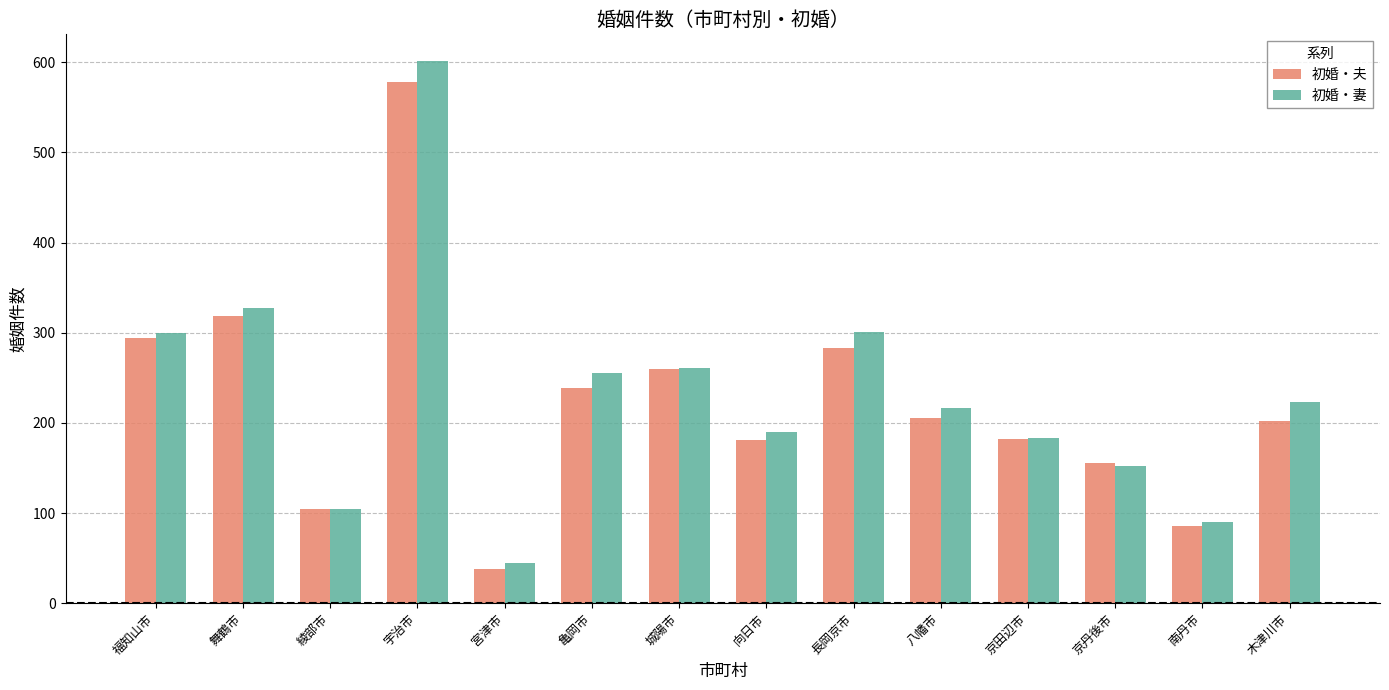

At which label is 初婚・妻 closest to 323?

舞鶴市